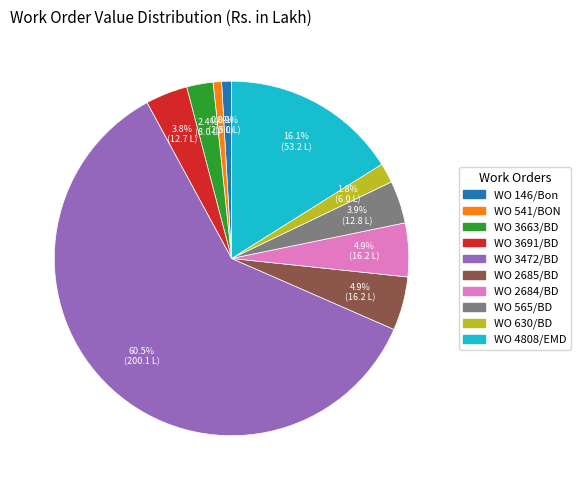

What is the largest slice in the pie chart?

WO 3472/BD